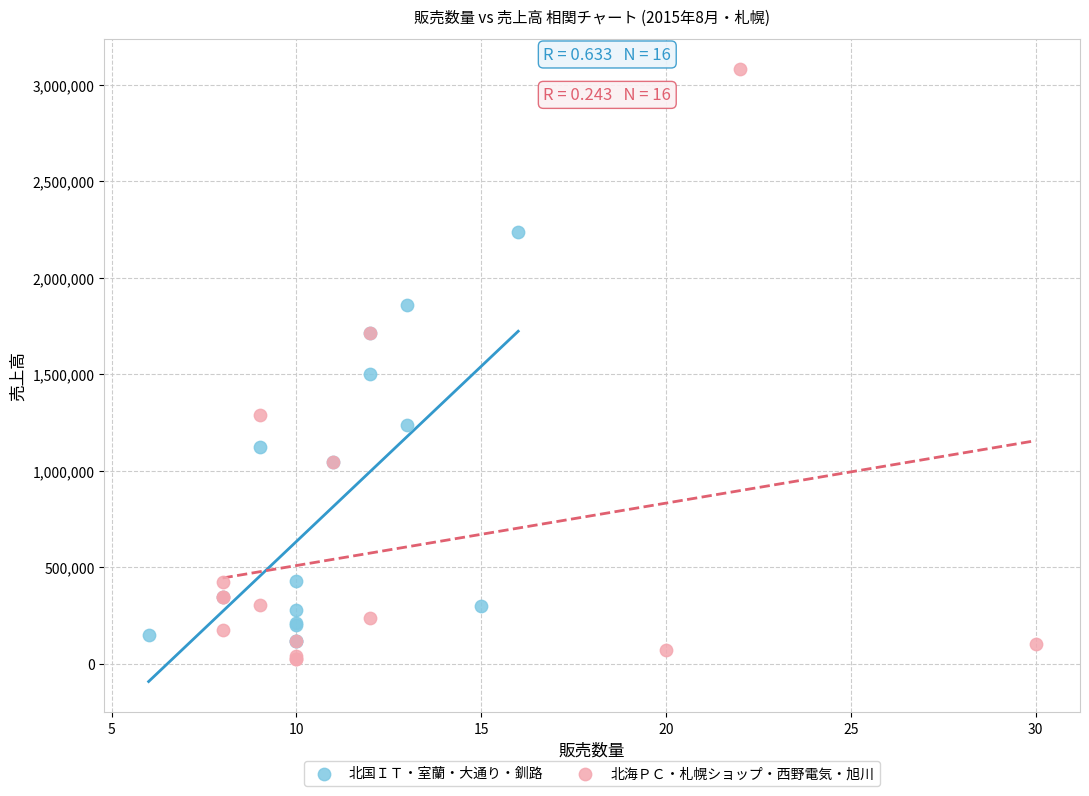

Which series contains the lowest Y value?

北海ＰＣ・札幌ショップ・西野電気・旭川